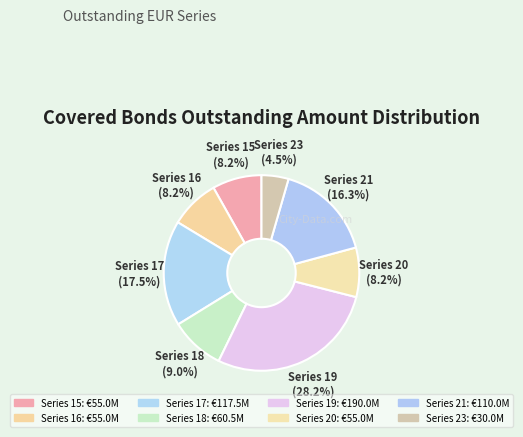

Does Series 15 account for over 50% of the chart?

No